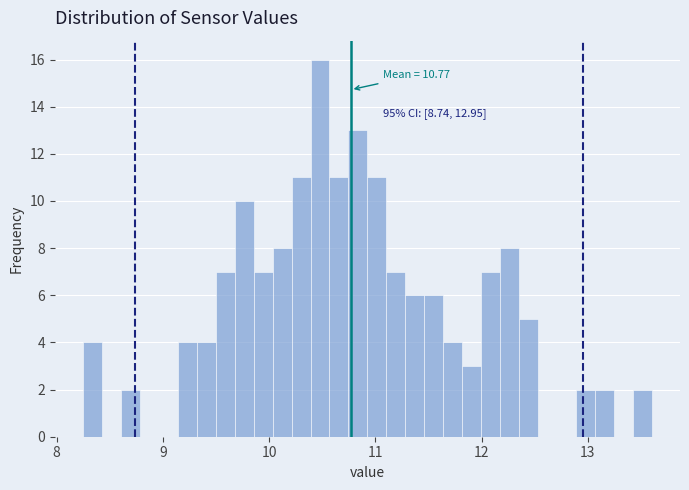

Around what value on the x-axis is the tallest bar? Give the approximate position of its centre, as read against the axis.

10.5